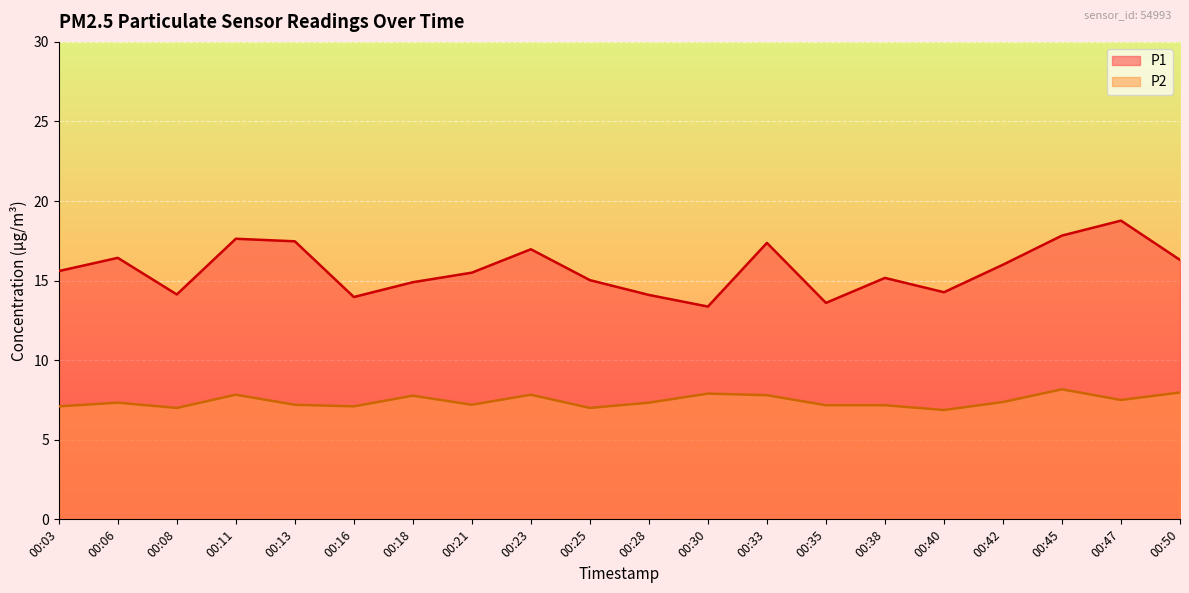

How many values in the P2 series exceed 7?

17